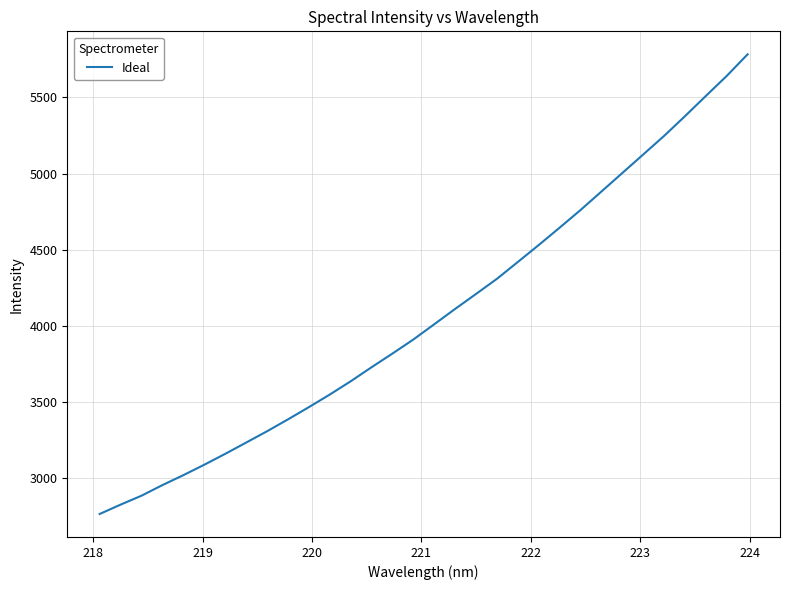

What is the minimum value shown in the chart?

2766.1